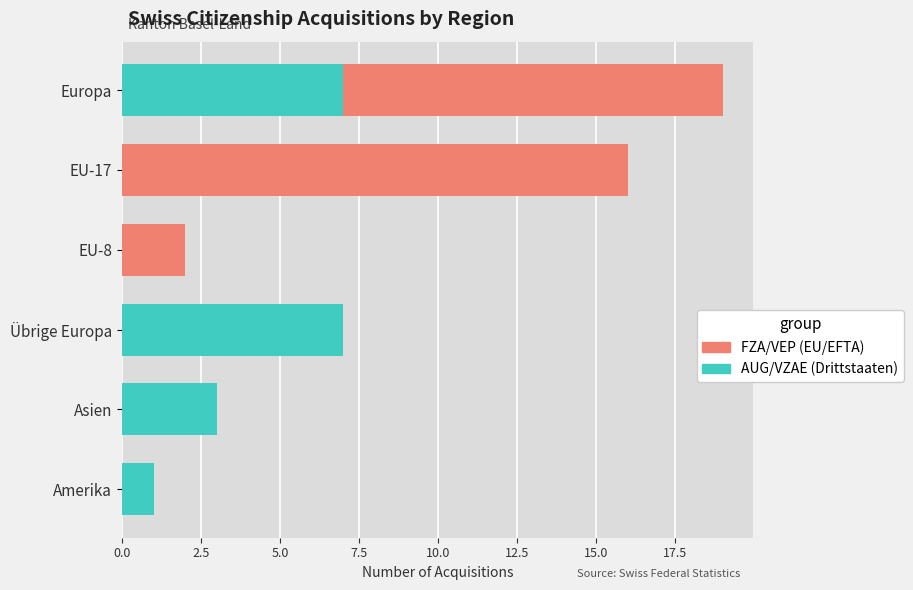

The value of AUG/VZAE (Drittstaaten) at Übrige Europa is 7. True or false?

True